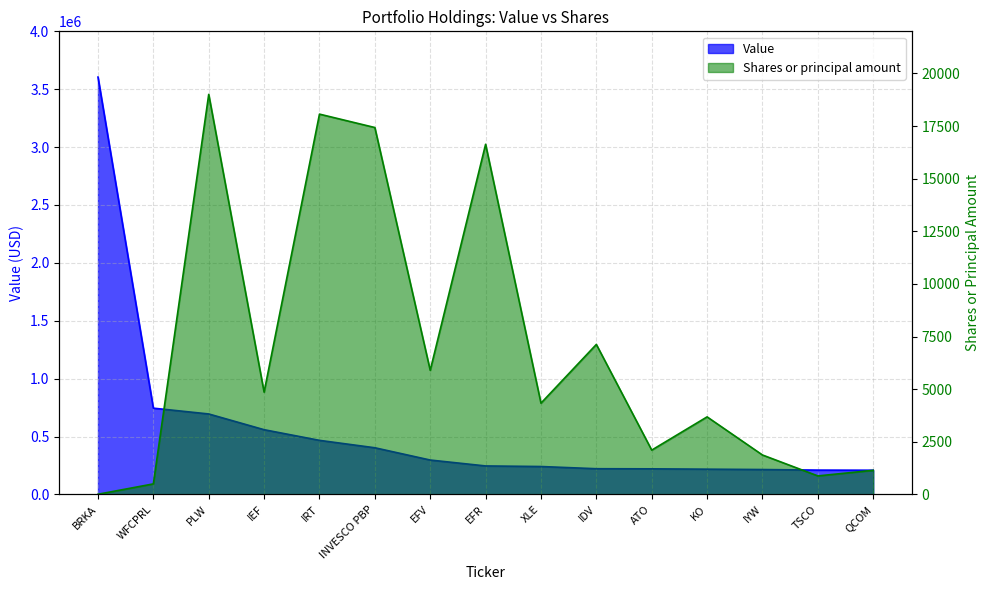

Reading left to right, transcribe all the data shown in this chart.

Value: BRKA=3605000	WFCPRL=745000	PLW=695000	IEF=559000	IRT=467000	INVESCO PBP=403000	EFV=297000	EFR=246000	XLE=241000	IDV=222000	ATO=221000	KO=218000	IYW=215000	TSCO=210000	QCOM=209000
Shares or principal amount: BRKA=8	WFCPRL=500	PLW=19005	IEF=4860	IRT=18067	INVESCO PBP=17430	EFV=5895	EFR=16634	XLE=4335	IDV=7126	ATO=2105	KO=3684	IYW=1873	TSCO=879	QCOM=1145